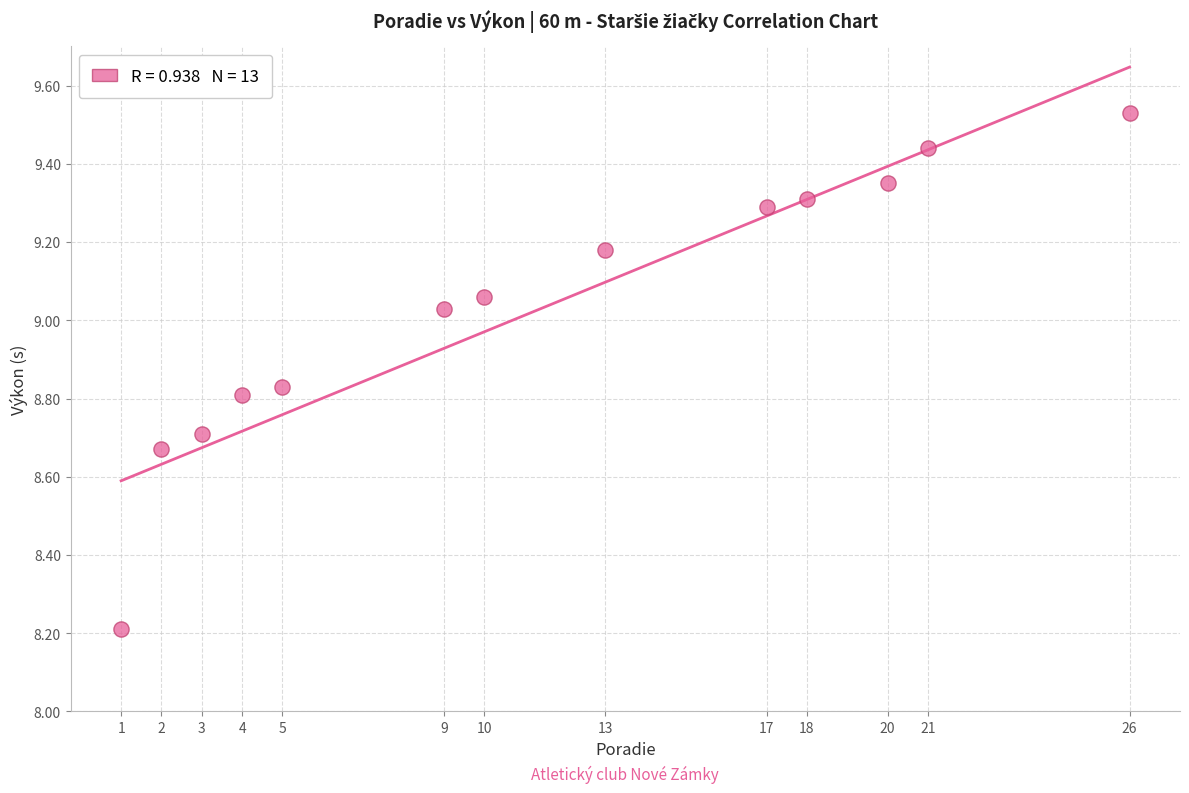

What is the range of Y values (max minus min)?

1.3